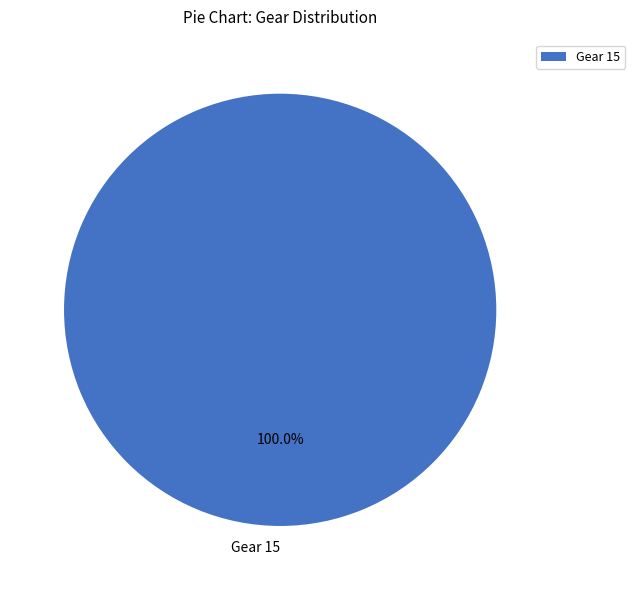

Rank the categories by value from highest to lowest.

Gear 15